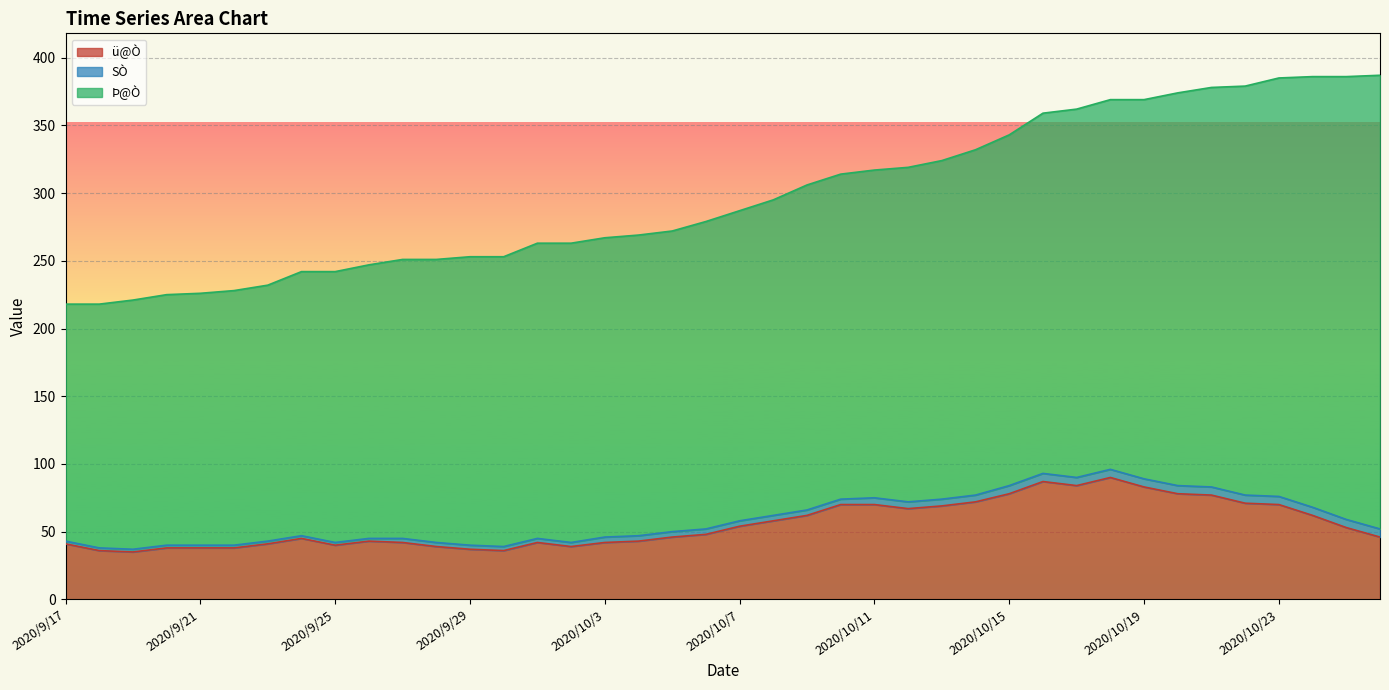

Read the Þ@Ò value at 2020/10/12, to the nearest 50.

250